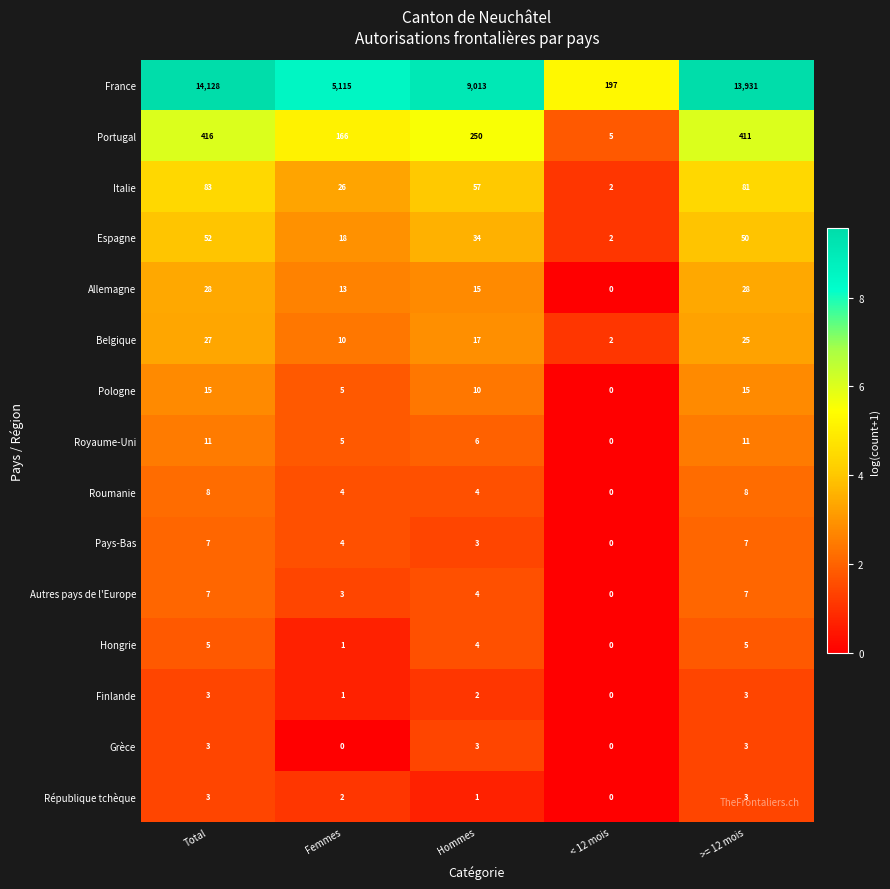

Which label corresponds to the largest value in the chart?

Total